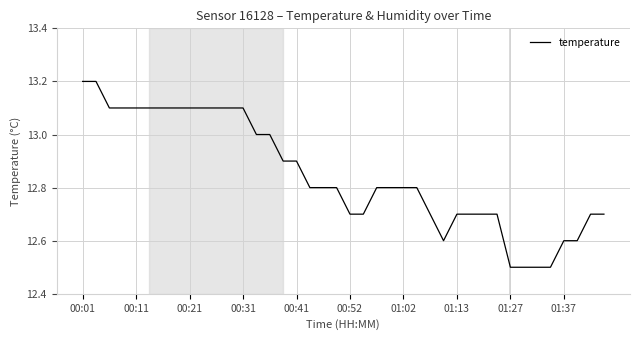

What is the difference between the maximum and minimum values?

0.7